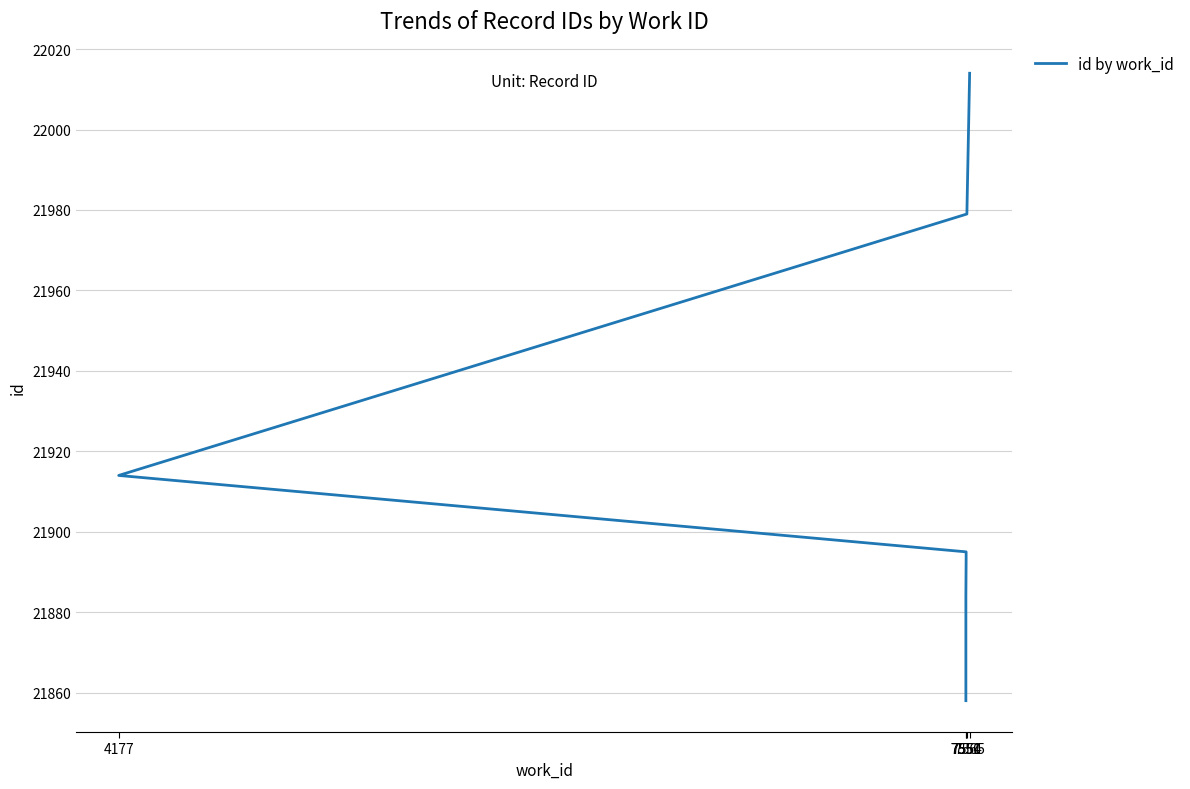

The value at 7551 is 10338. True or false?

False